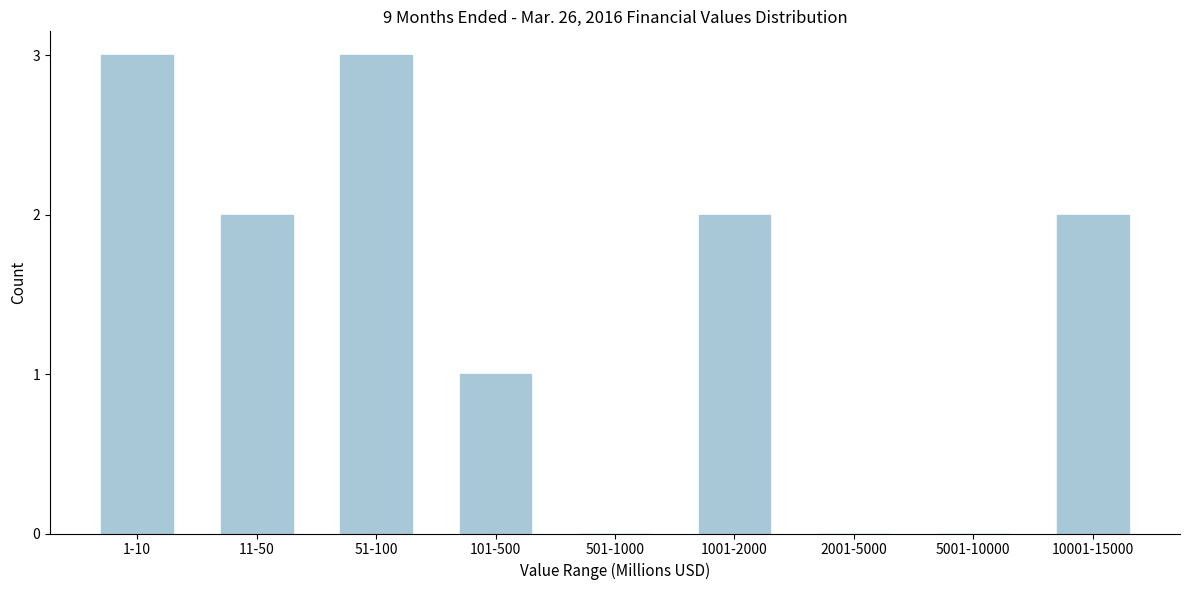

Reading right to left, extract all data points from this chart.

10001-15000=2	5001-10000=0	2001-5000=0	1001-2000=2	501-1000=0	101-500=1	51-100=3	11-50=2	1-10=3